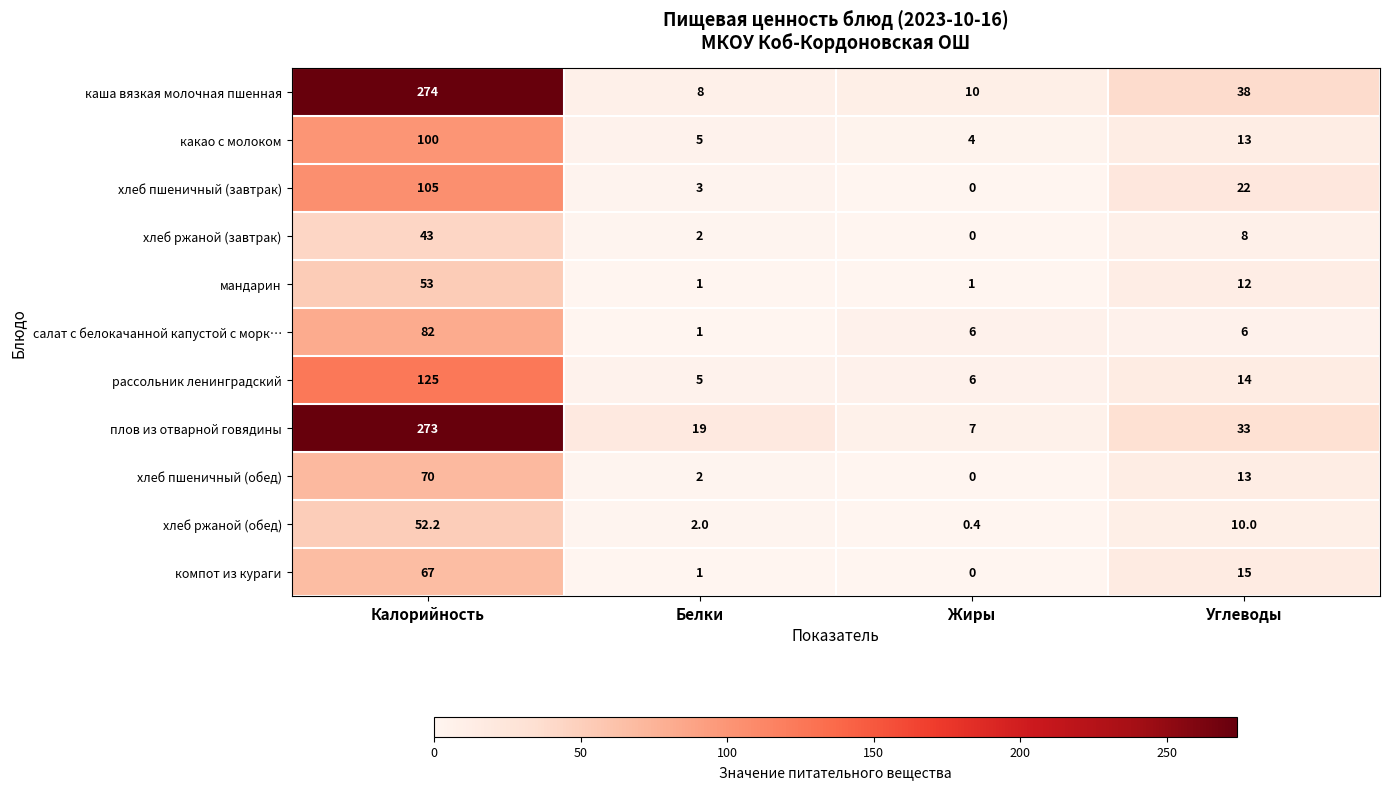

The value of хлеб пшеничный (обед) at Углеводы is 19.7. True or false?

False